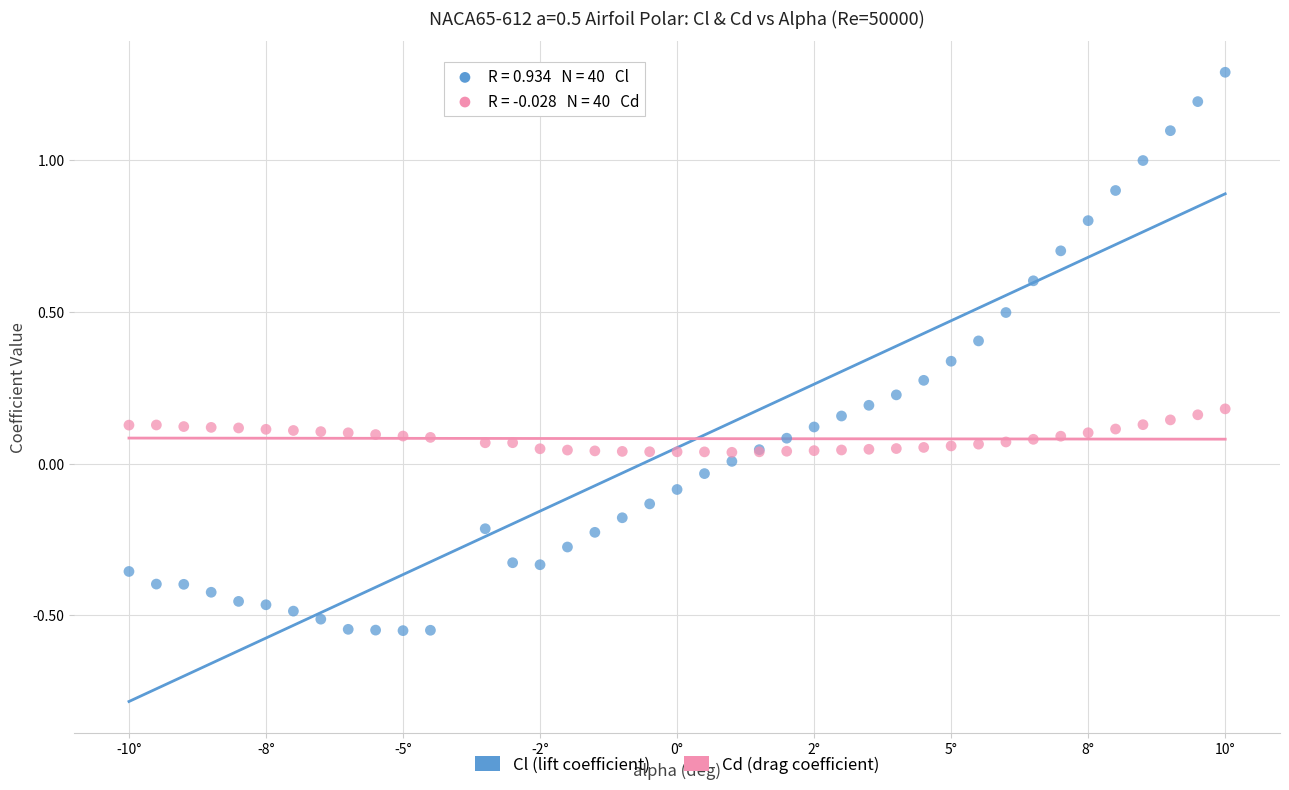

Which series contains the highest Y value?

Cl (lift coefficient)